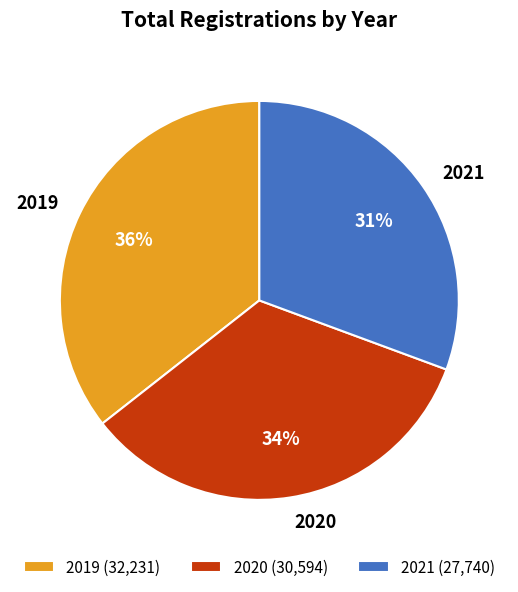

To the nearest percent, what is the difference between the 2021 and 2020 slice percentages?

3%